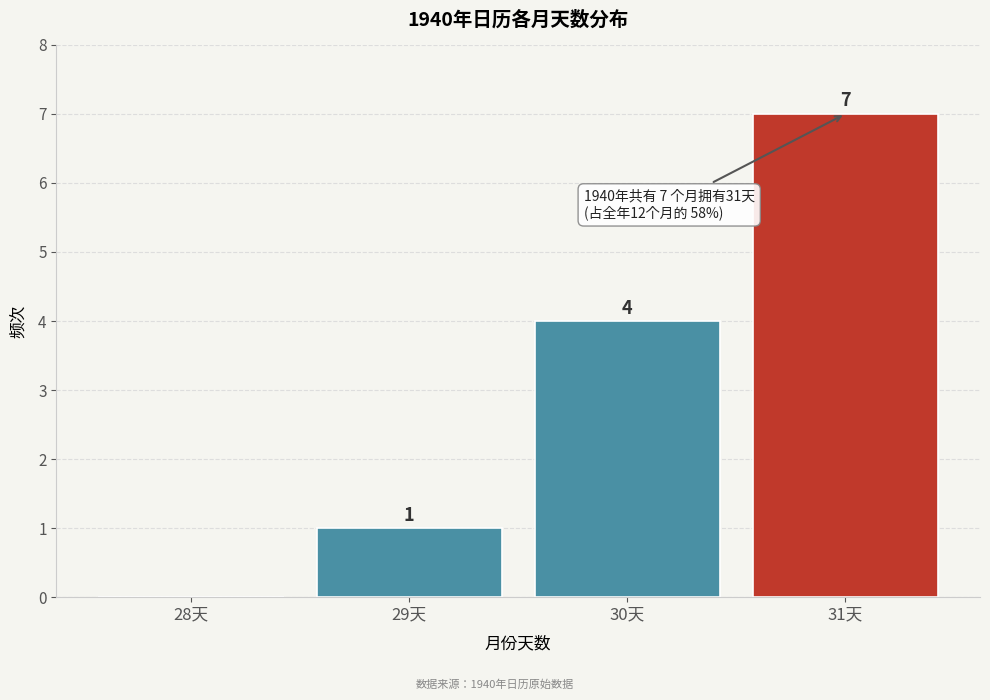

Reading left to right, what are all the values shown in this chart?

28天=0	29天=1	30天=4	31天=7